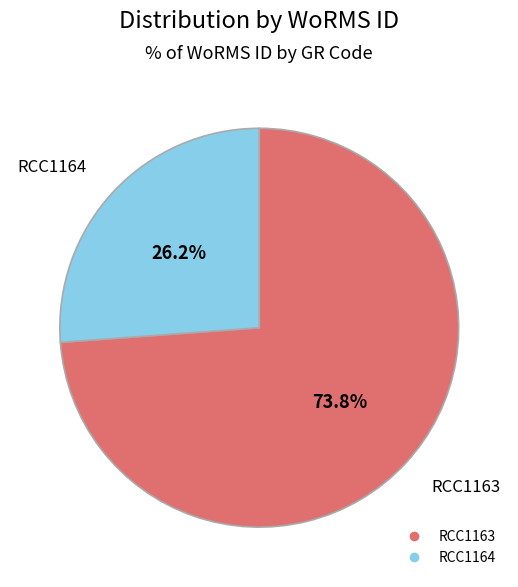

True or false: RCC1164 accounts for 26% of the total.

True